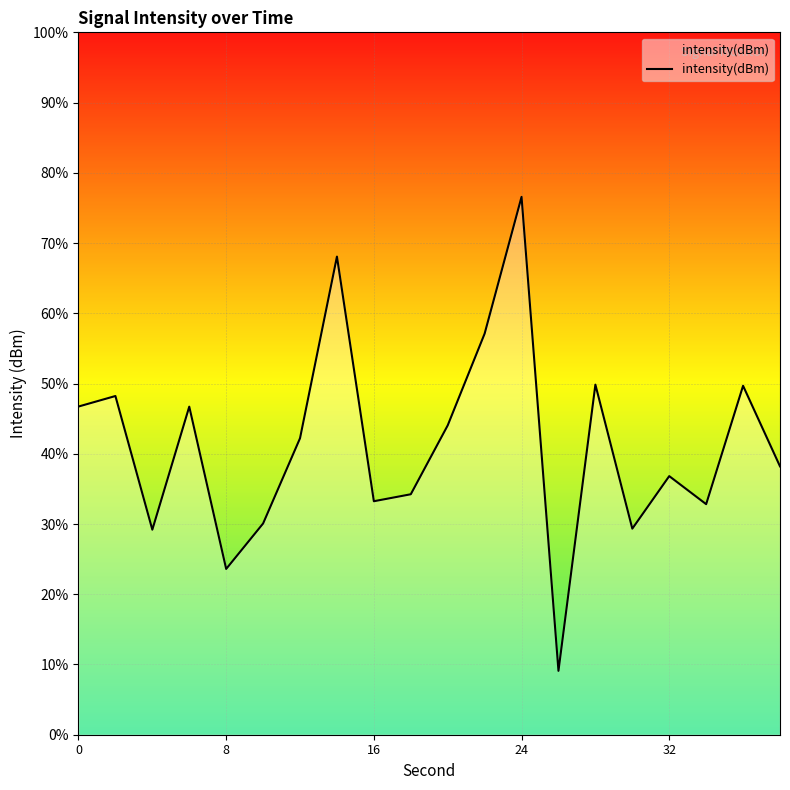

Between 7 and 6, which is larger?

7